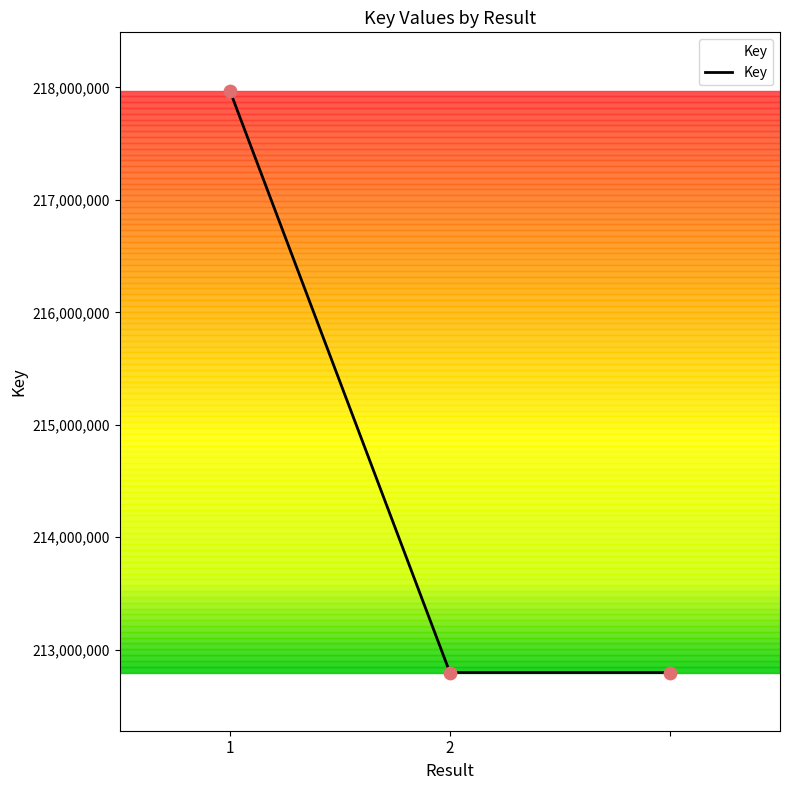

What is the maximum value shown in the chart?

217972810